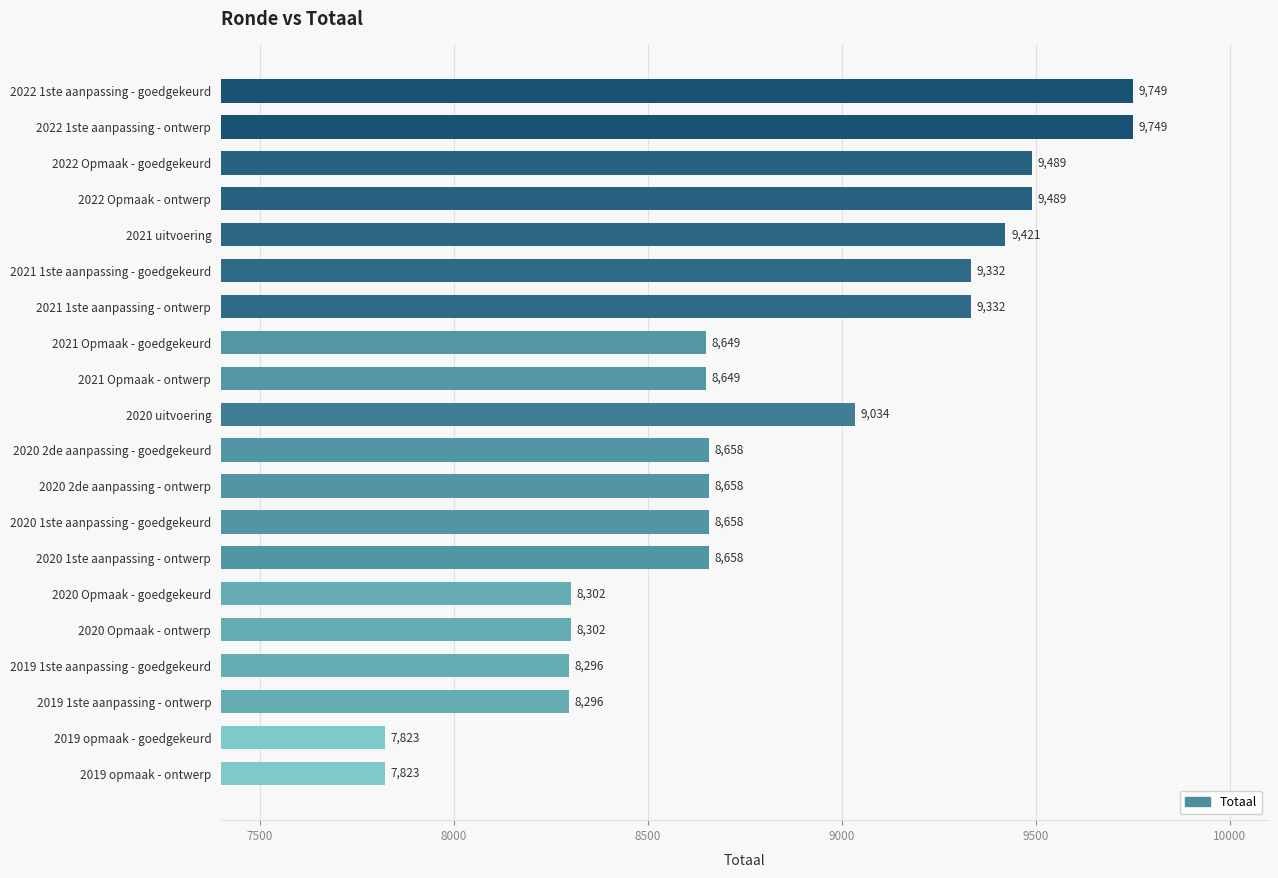

What is the difference between the maximum and minimum values?

1926